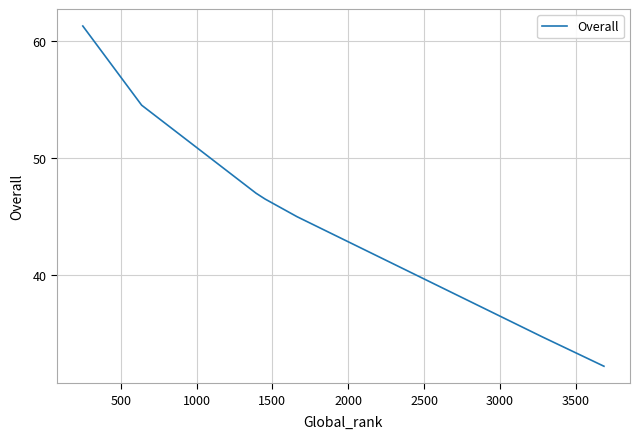

How many lines are shown in the chart?

1